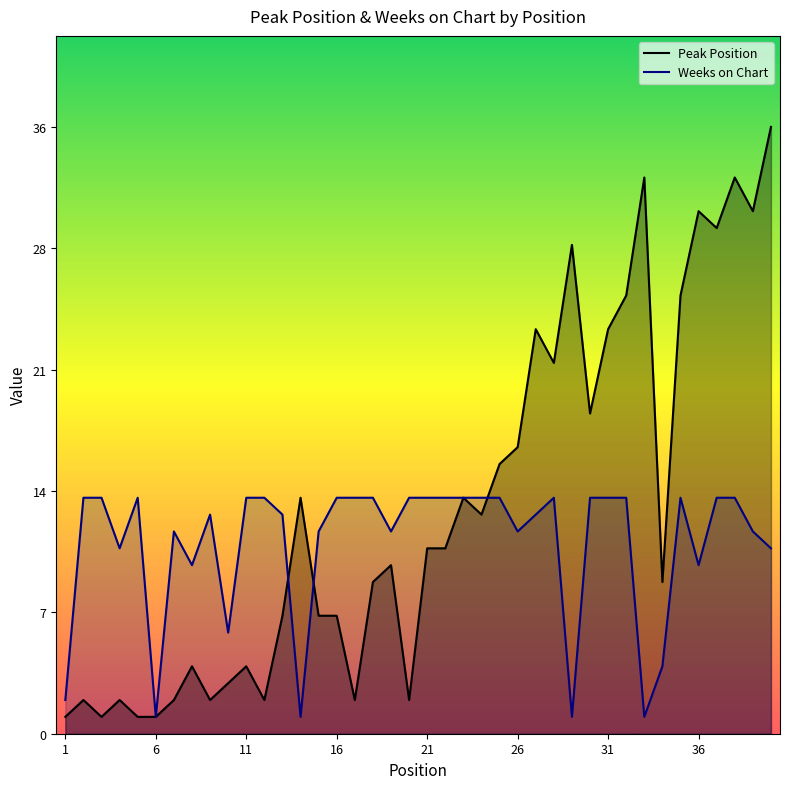

Reading left to right, extract all data points from this chart.

Peak Position: 1	2	1	2	1	1	2	4	2	3	4	2	7	14	7	7	2	9	10	2	11	11	14	13	16	17	24	22	29	19	24	26	33	9	26	31	30	33	31	36
Weeks on Chart: 2	14	14	11	14	1	12	10	13	6	14	14	13	1	12	14	14	14	12	14	14	14	14	14	14	12	13	14	1	14	14	14	1	4	14	10	14	14	12	11